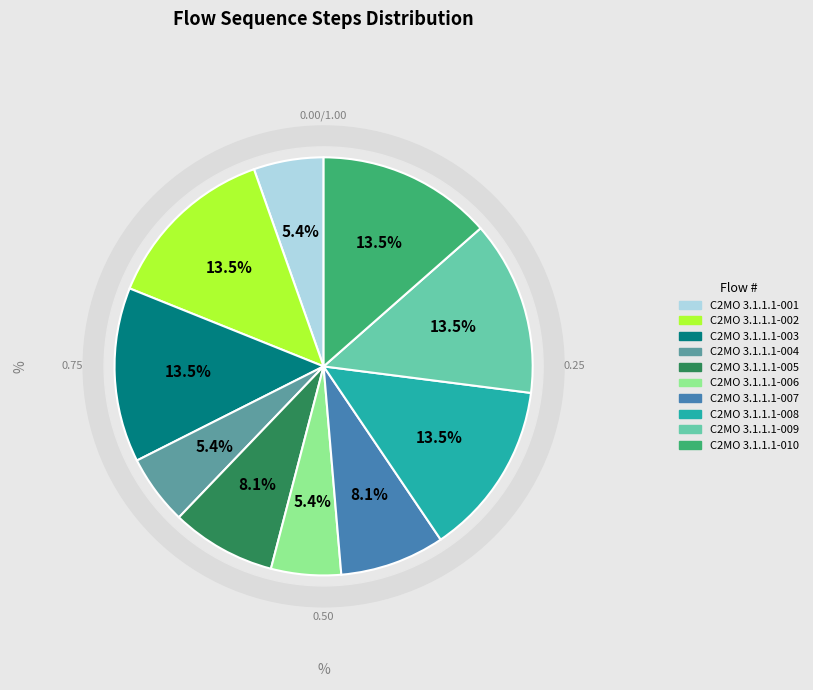

What is the smallest slice in the pie chart?

C2MO 3.1.1.1-001